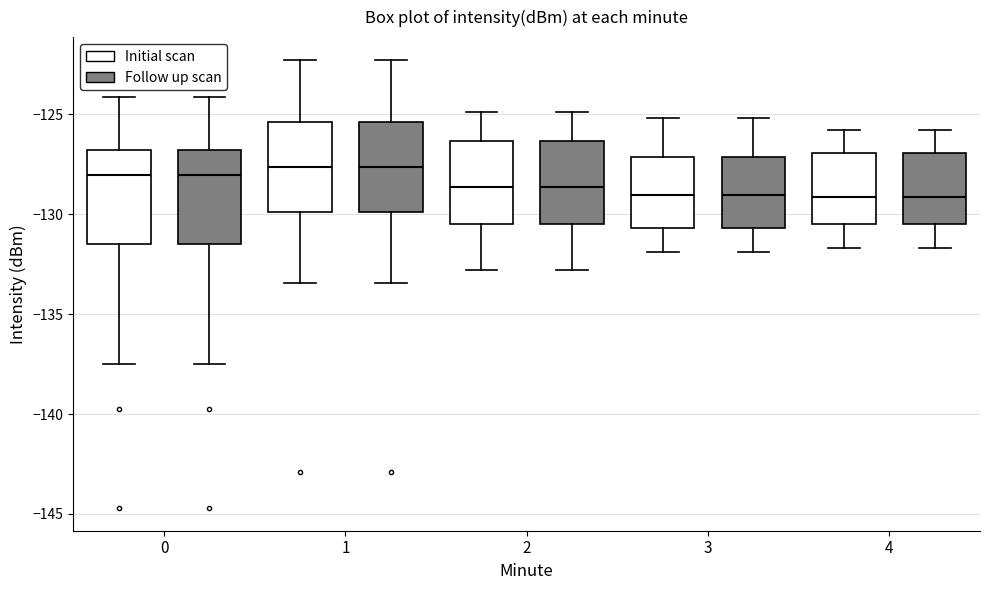

Reading left to right, transcribe this box plot: for each box, give where its median line is, the range the box spans, and where its two whiskers end, as read against the y-axis. The values are not printed on the chart, so give them approximately, as read against the axis.

0 (Initial scan): median -128.0, box -131.5 to -127.0, whiskers -137.5 to -124.0
0 (Follow up scan): median -128.0, box -131.5 to -127.0, whiskers -137.5 to -124.0
1 (Initial scan): median -127.5, box -130.0 to -125.5, whiskers -133.5 to -122.5
1 (Follow up scan): median -127.5, box -130.0 to -125.5, whiskers -133.5 to -122.5
2 (Initial scan): median -128.5, box -130.5 to -126.5, whiskers -133.0 to -125.0
2 (Follow up scan): median -128.5, box -130.5 to -126.5, whiskers -133.0 to -125.0
3 (Initial scan): median -129.0, box -130.5 to -127.0, whiskers -132.0 to -125.0
3 (Follow up scan): median -129.0, box -130.5 to -127.0, whiskers -132.0 to -125.0
4 (Initial scan): median -129.0, box -130.5 to -127.0, whiskers -131.5 to -126.0
4 (Follow up scan): median -129.0, box -130.5 to -127.0, whiskers -131.5 to -126.0